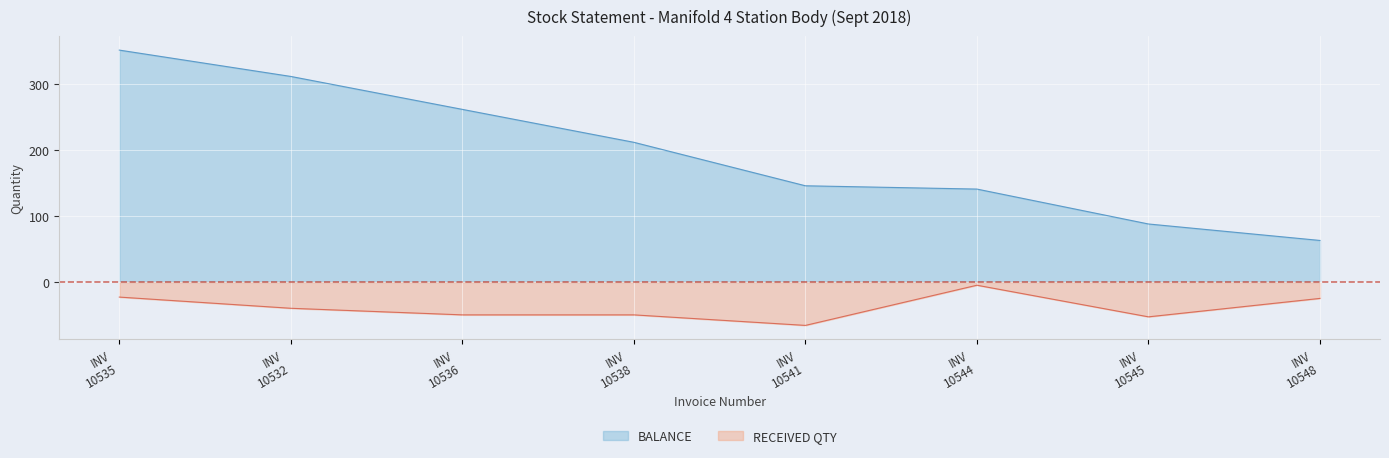

How many lines are shown in the chart?

2